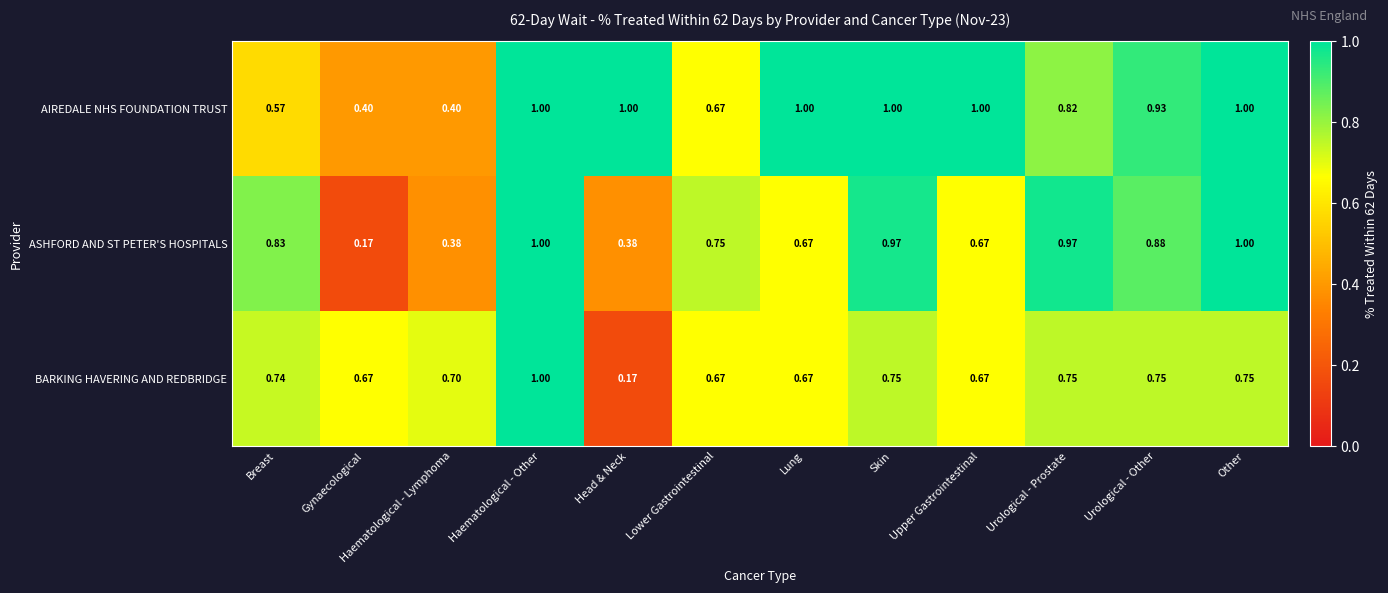

Where is ASHFORD AND ST PETER'S HOSPITALS nearest to the value 0?

Gynaecological